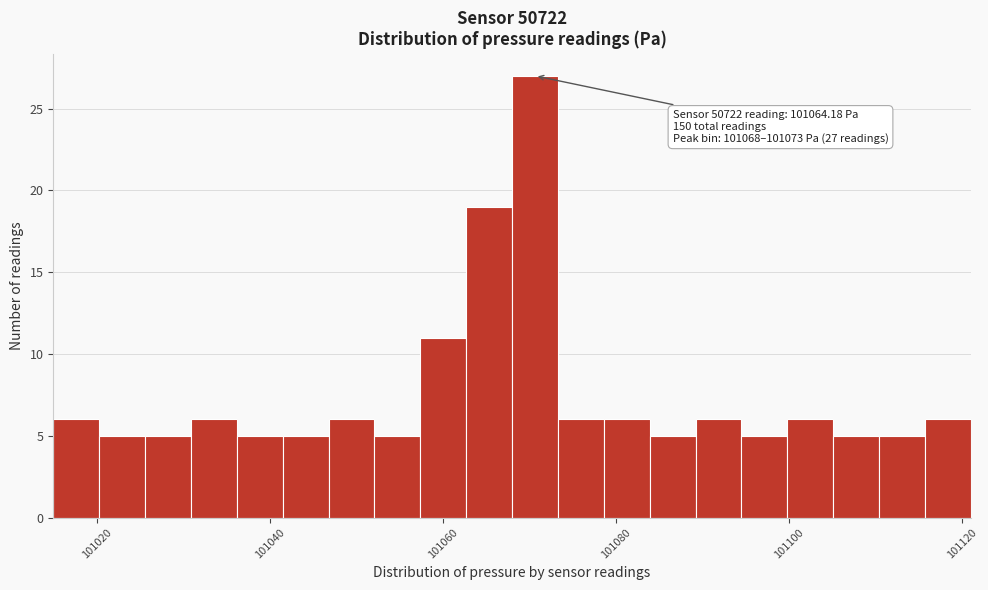

Around what value on the x-axis is the tallest bar? Give the approximate position of its centre, as read against the axis.

101070